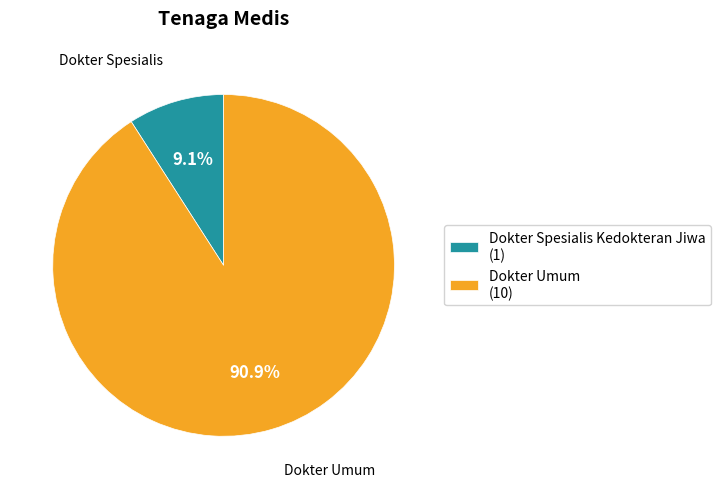

How many segments does this pie chart have?

2